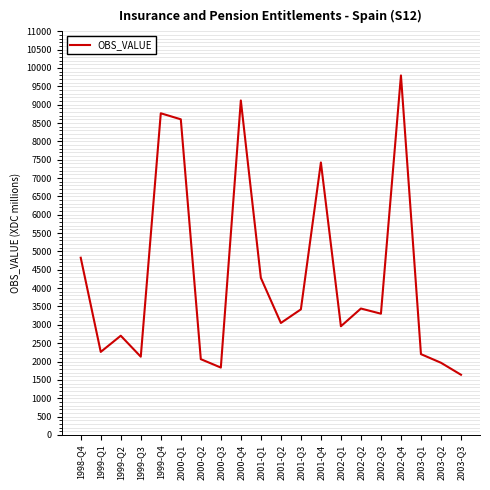

What is the average value?

4289